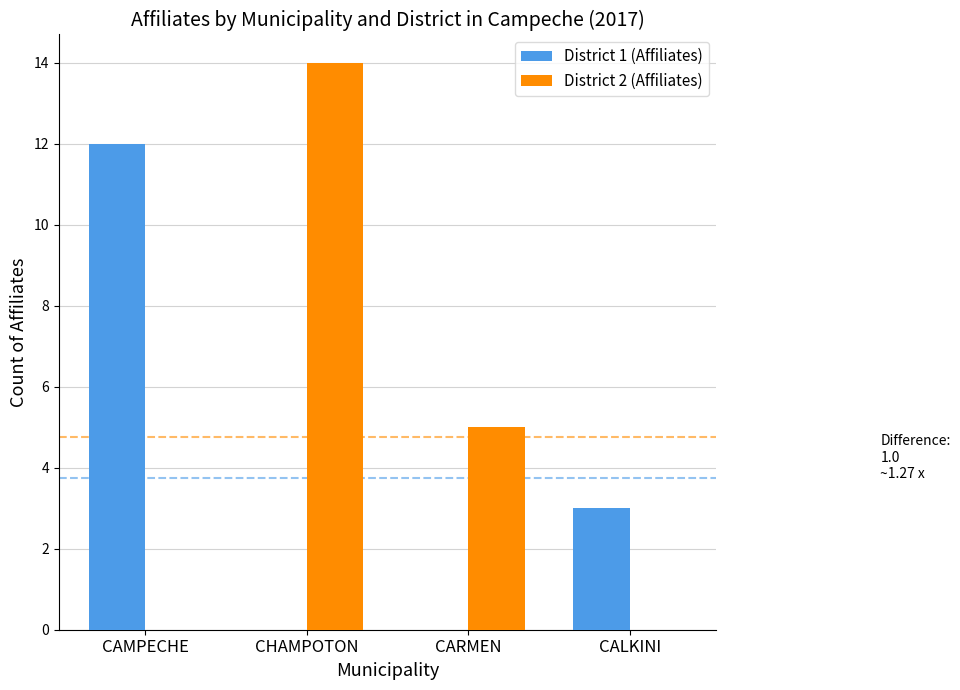

Which series has the largest total across all categories?

District 2 (Affiliates)